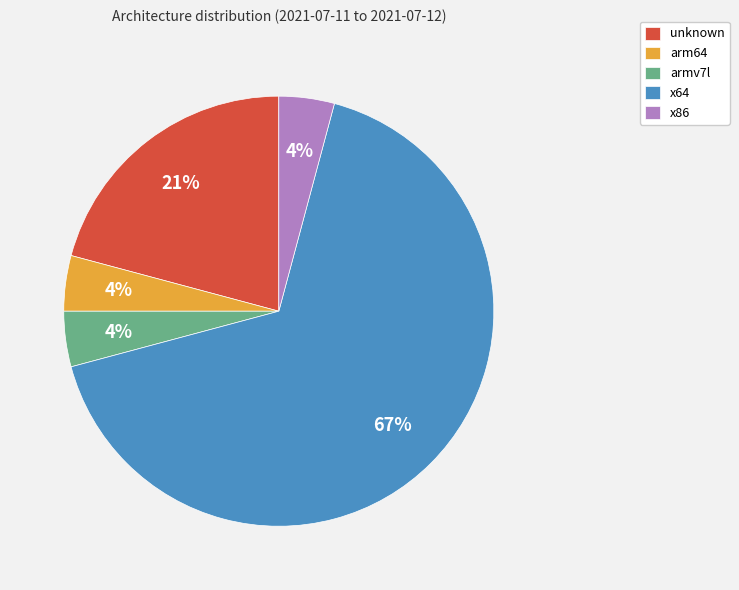

Count the number of slices in the pie.

5